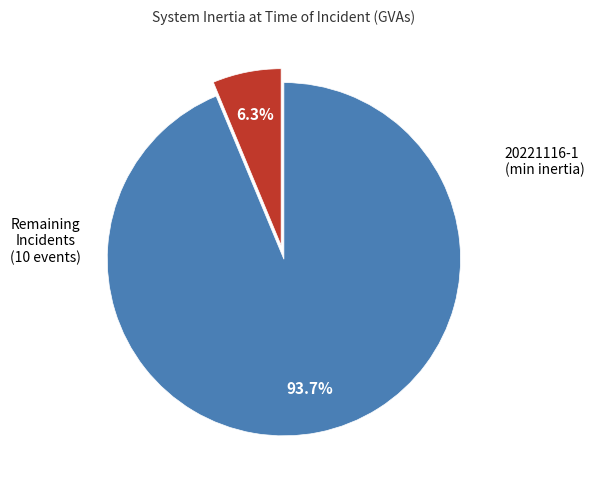

Is there any slice that represents more than half of the pie?

Yes